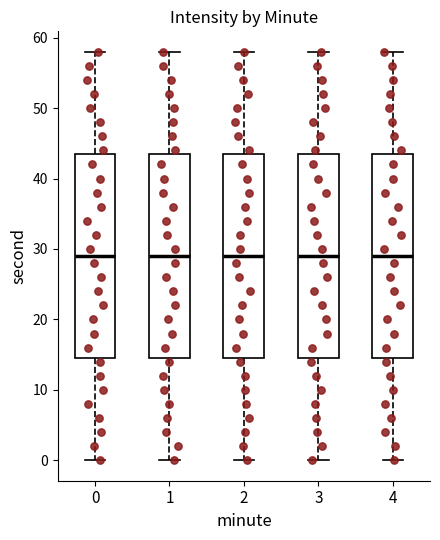

Where does the upper whisker of the box at x = 4 end on the y-axis? The values are not printed on the chart, so give them approximately, as read against the axis.

58